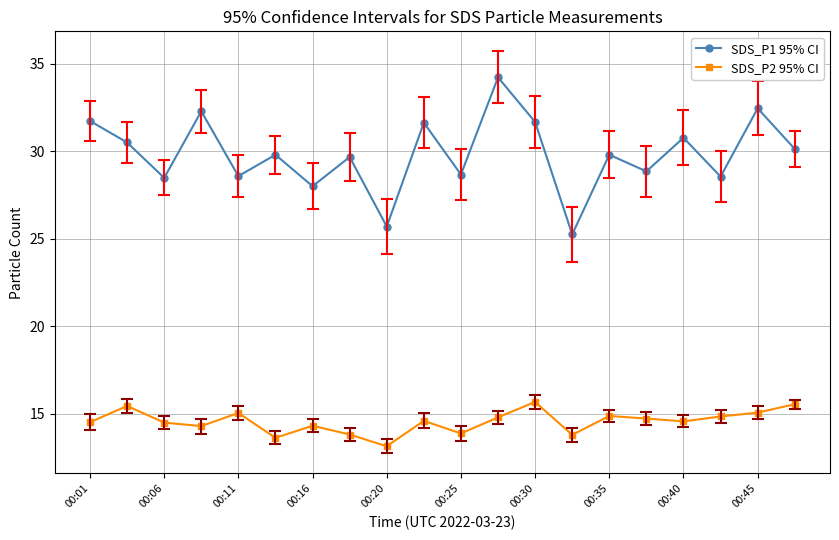

What is the value of the SDS_P1 95% CI point at the 12th from the left?

34.2